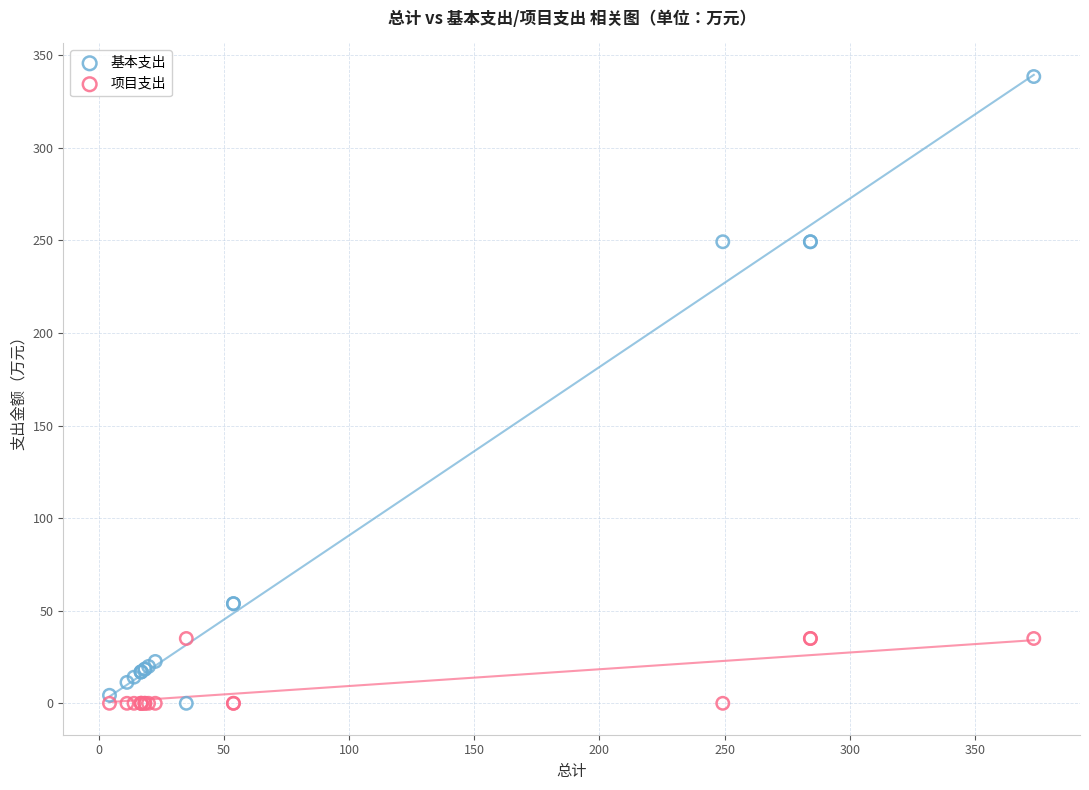

Which series has the widest spread of Y values?

基本支出